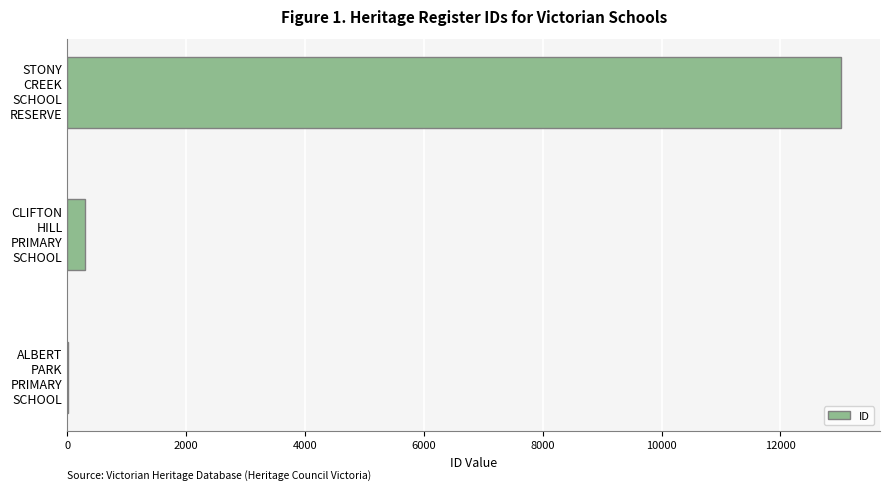

What is the maximum value shown in the chart?

13024